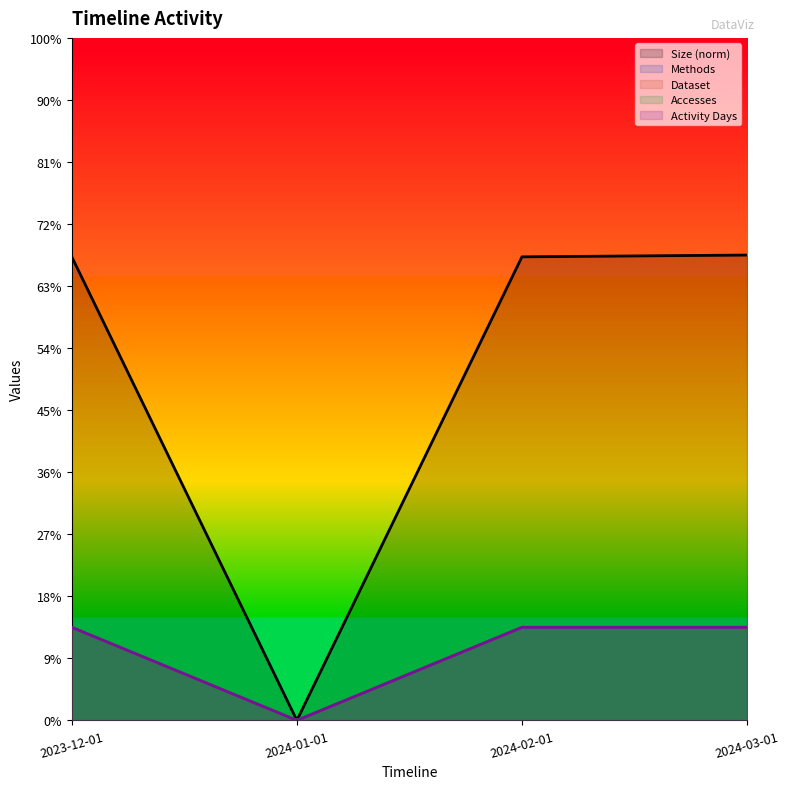

Reading left to right, what are all the values shown in this chart?

Size: 747.1	0.0	747.1	750.0
Methods: 150.0	0.0	150.0	150.0
Dataset: 150.0	0.0	150.0	150.0
Accesses: 150.0	0.0	150.0	150.0
Activity Days: 150.0	0.0	150.0	150.0